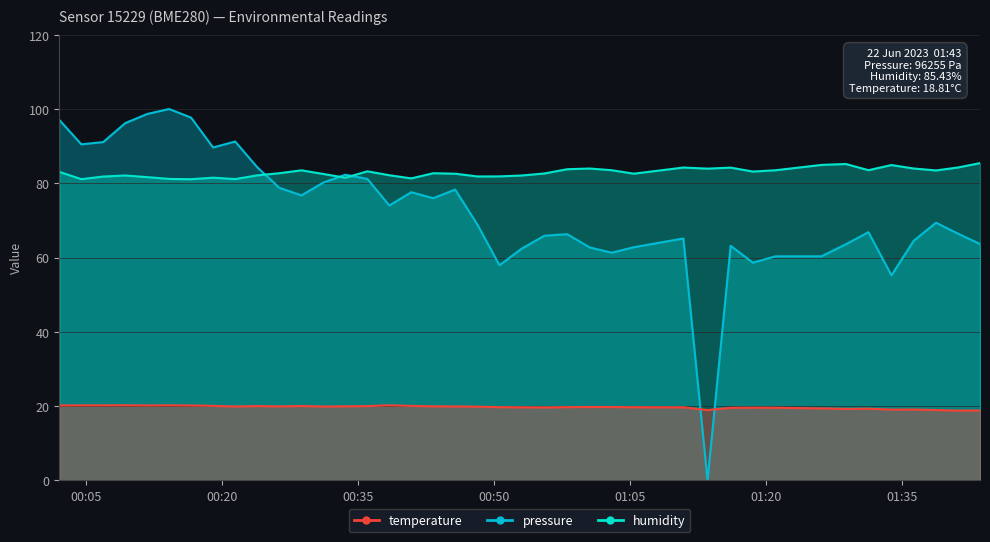

How many values in the pressure series exceed 69?

20